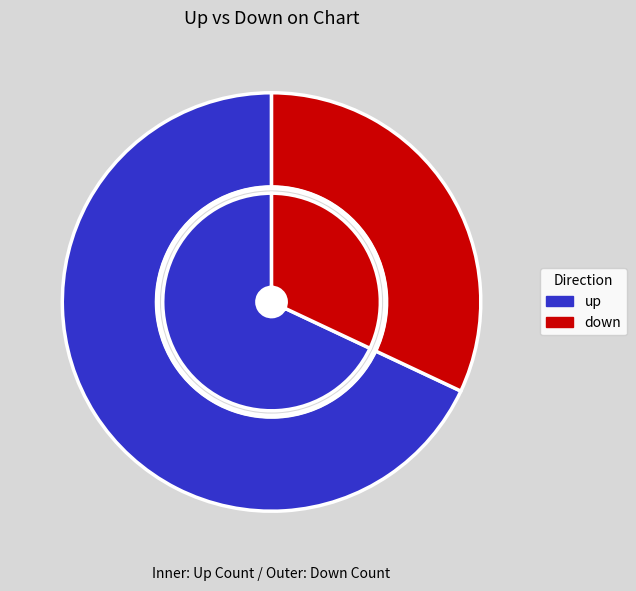

How many segments does this pie chart have?

2